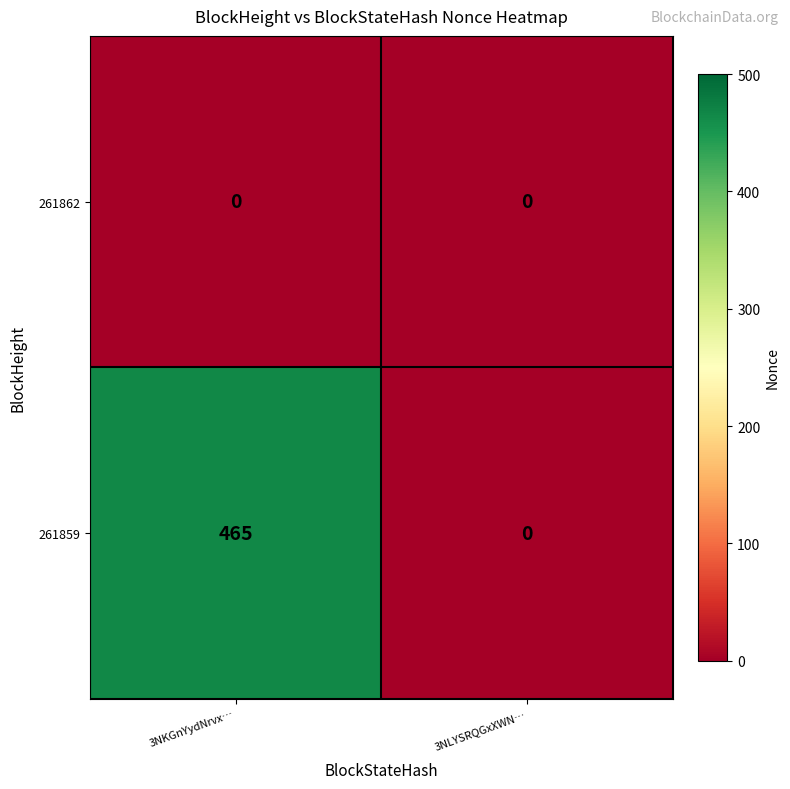

Which series has the widest spread of values?

261859